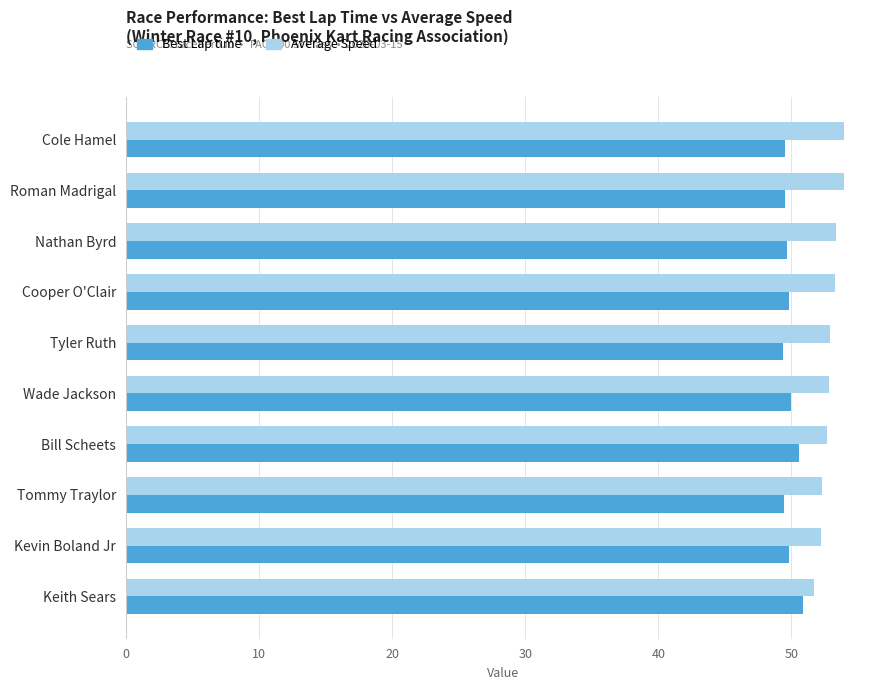

List the series in order of their peak value, lowest first.

Best Lap time, Average Speed